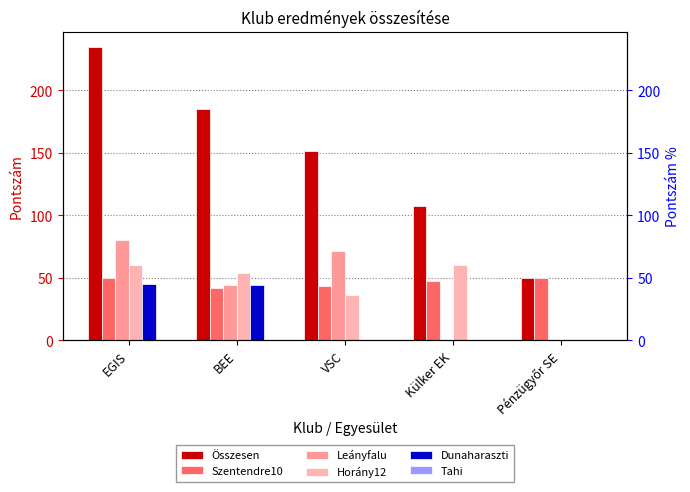

At which label is Leányfalu closest to 40?

BEE